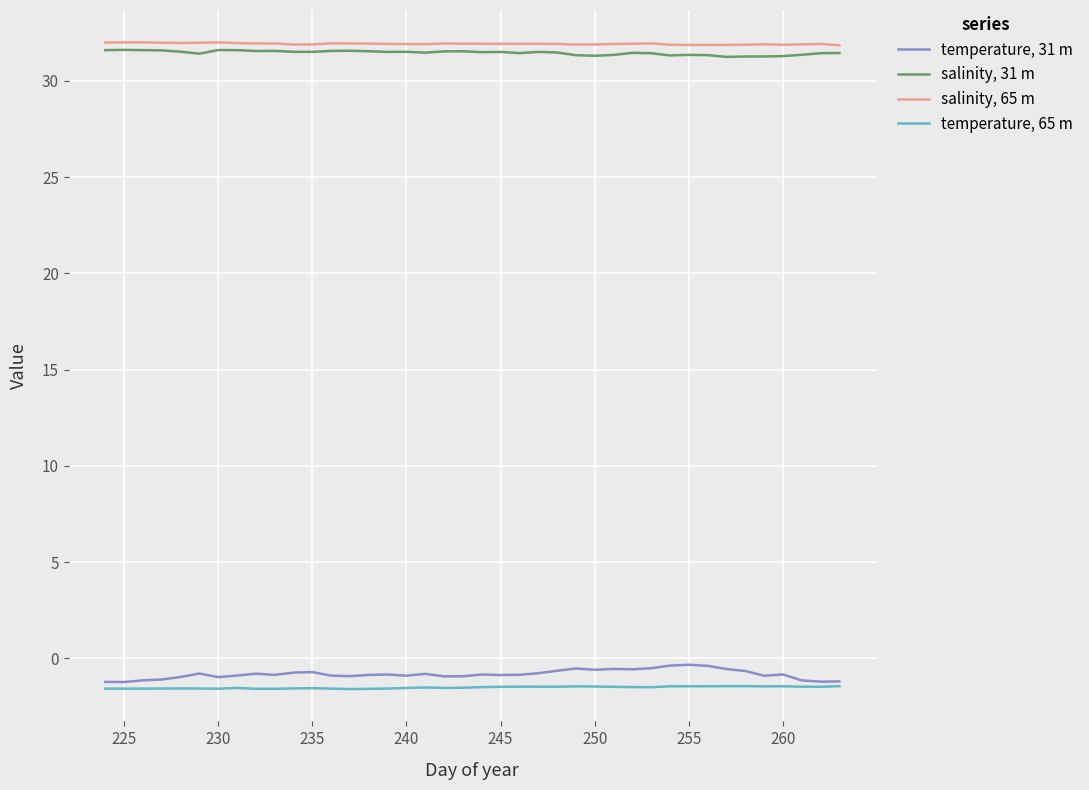

List the series in order of their peak value, lowest first.

temperature, 65 m, temperature, 31 m, salinity, 31 m, salinity, 65 m